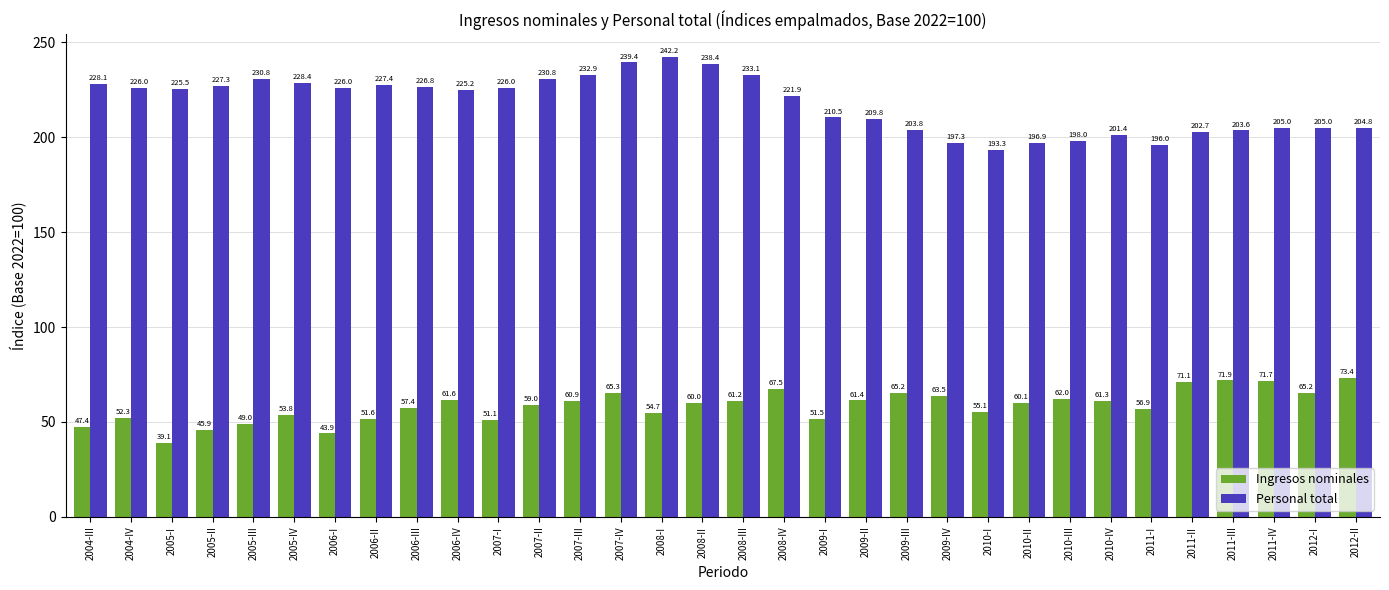

How many values in the Ingresos nominales series are below 60?

15